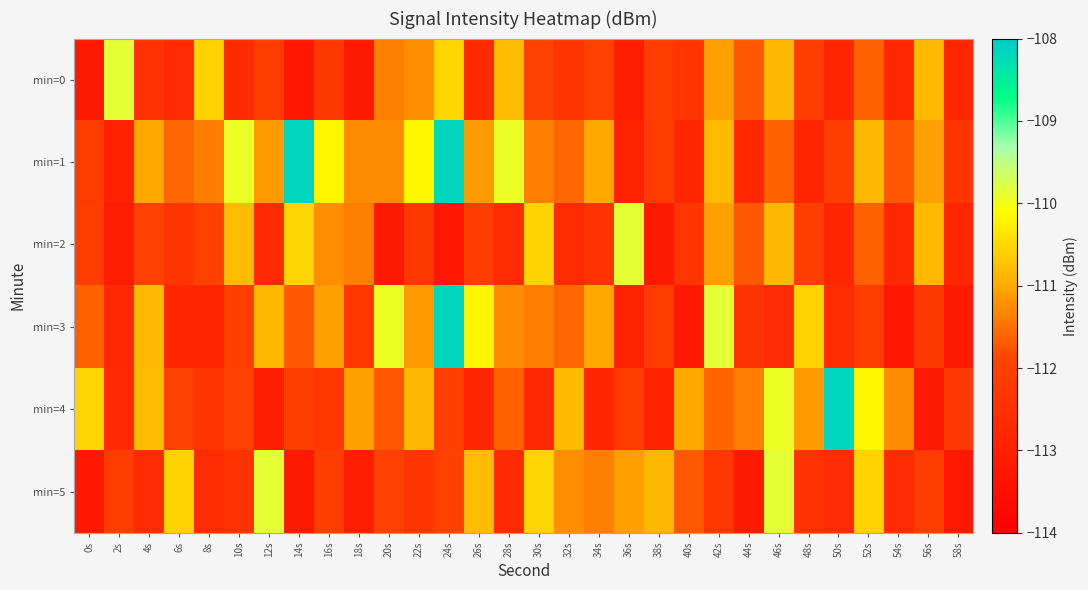

Count the number of categories in the chart.

30